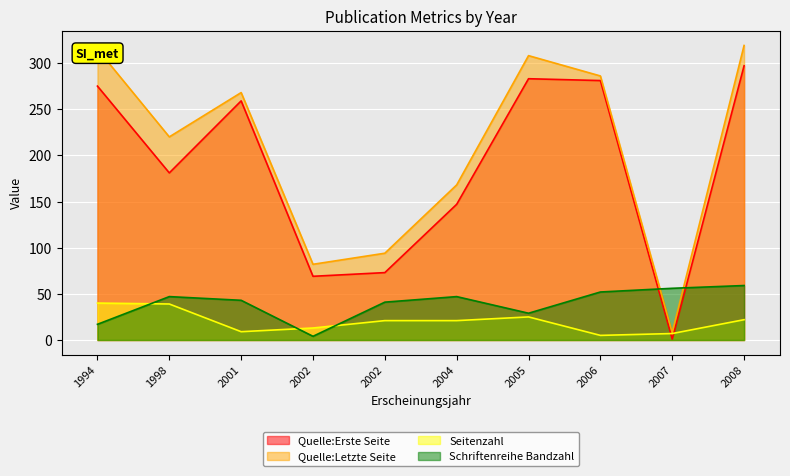

How many lines are shown in the chart?

4